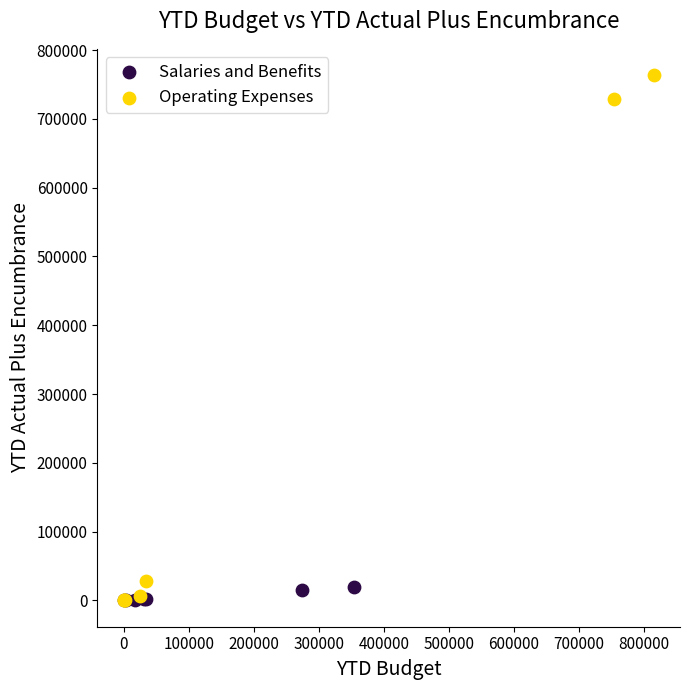

Which series reaches the maximum Y coordinate?

Operating Expenses